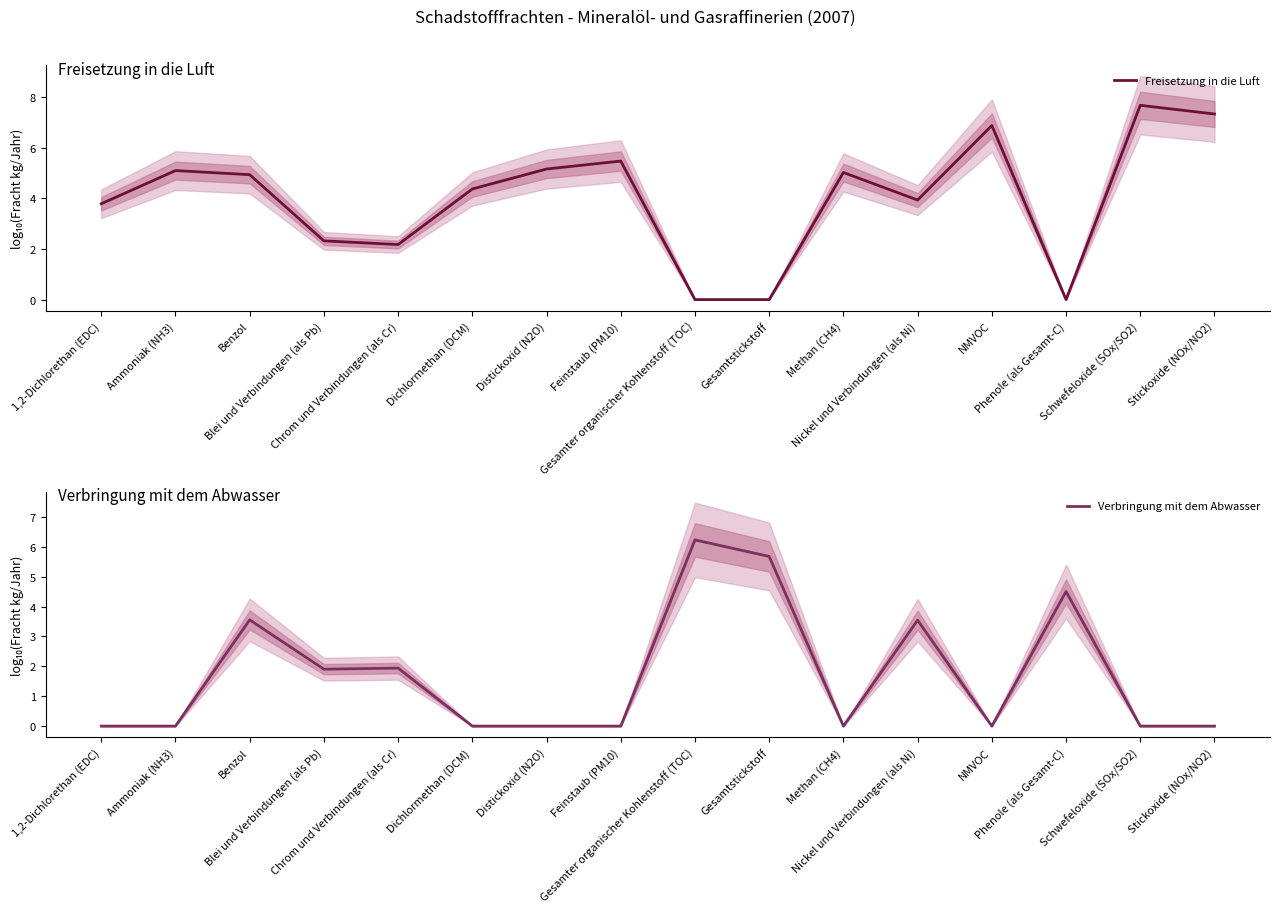

How many categories are shown in the chart?

16